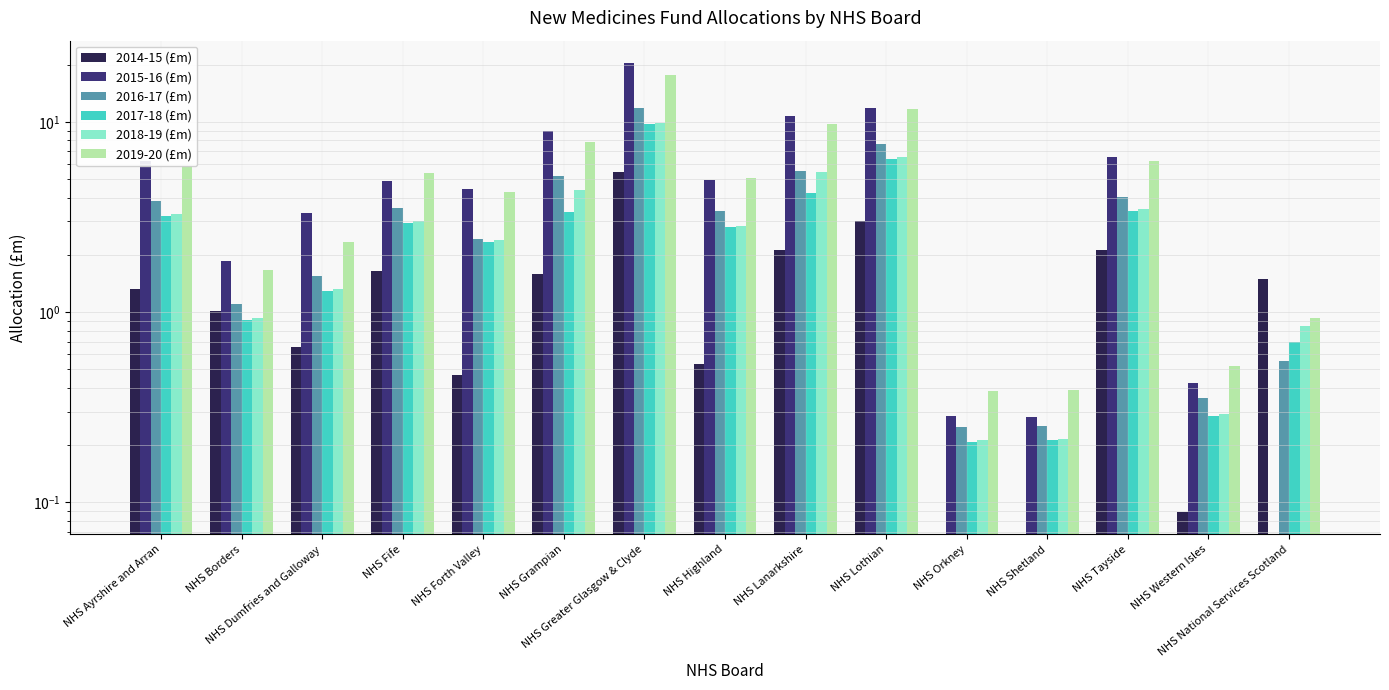

What is the difference between the 2017-18 (£m) values at NHS Greater Glasgow & Clyde and NHS Lothian?

3.3